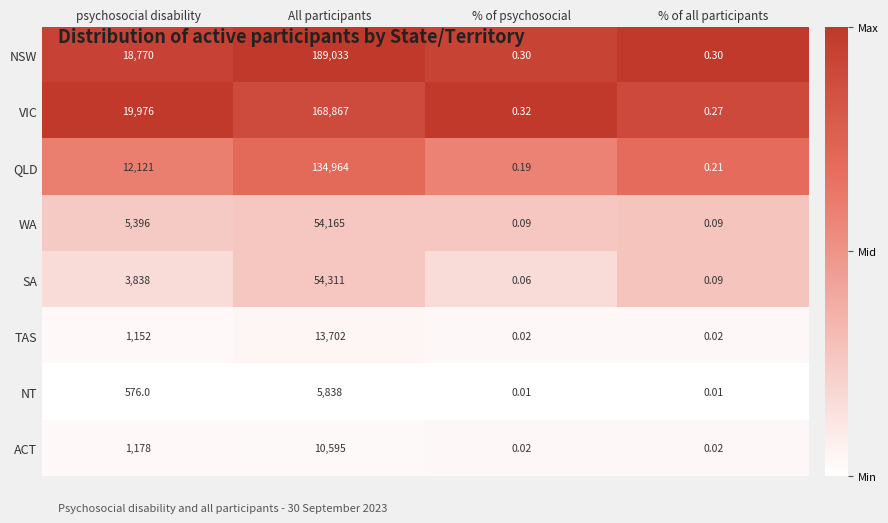

Which series has the largest range (max minus min)?

NSW